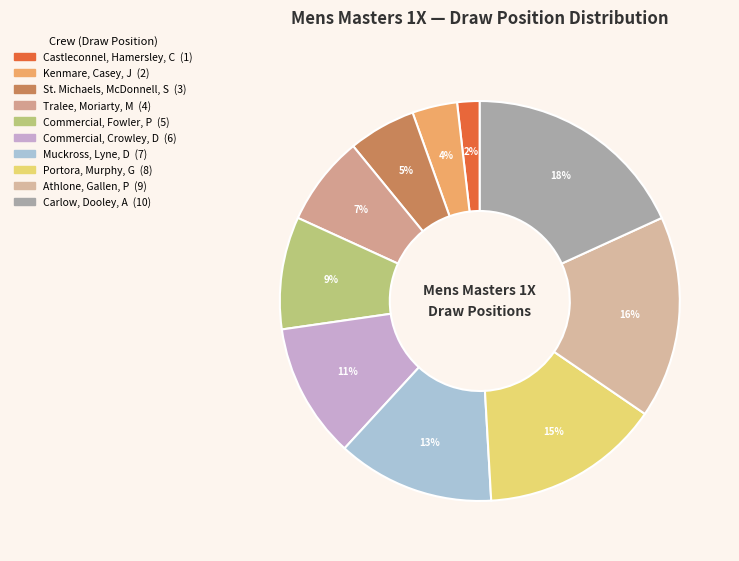

Which slice is the largest?

Carlow, Dooley, A